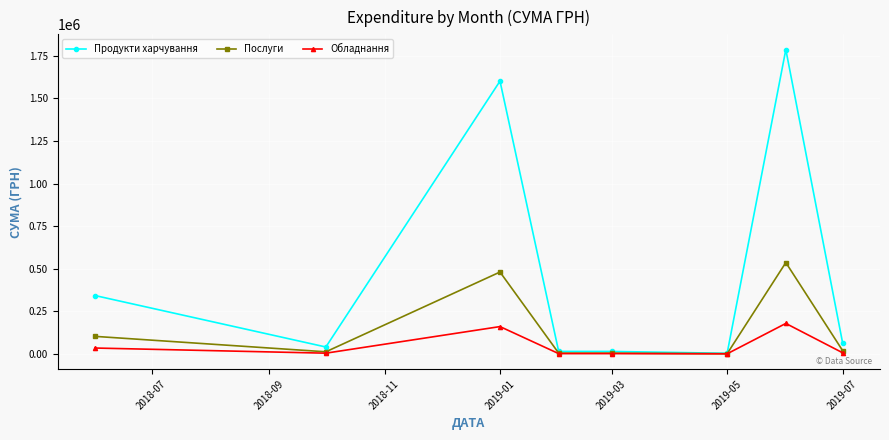

Is this an area chart (filled region under the line)?

No